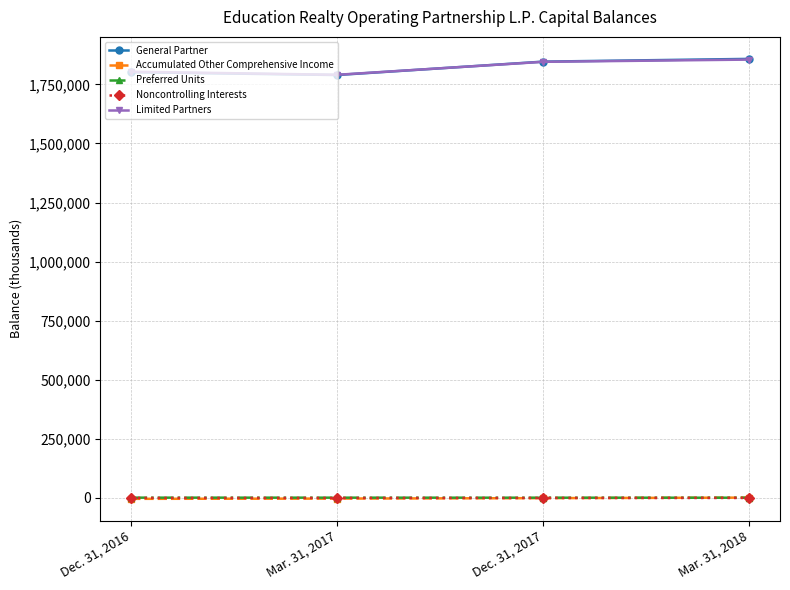

True or false: Noncontrolling Interests and Limited Partners intersect in this chart.

False